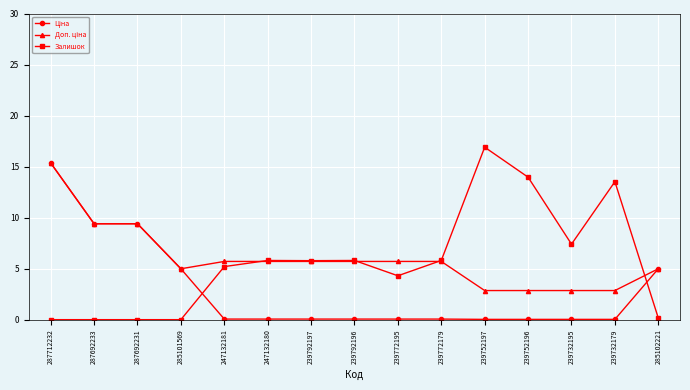

The Залишок series shows 5.8 at 239792196. True or false?

True